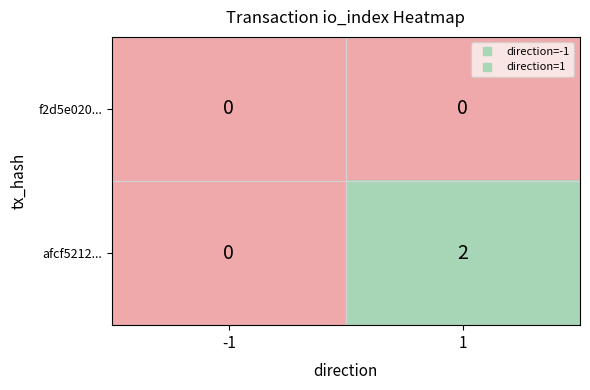

Which series has the largest range (max minus min)?

afcf5212...